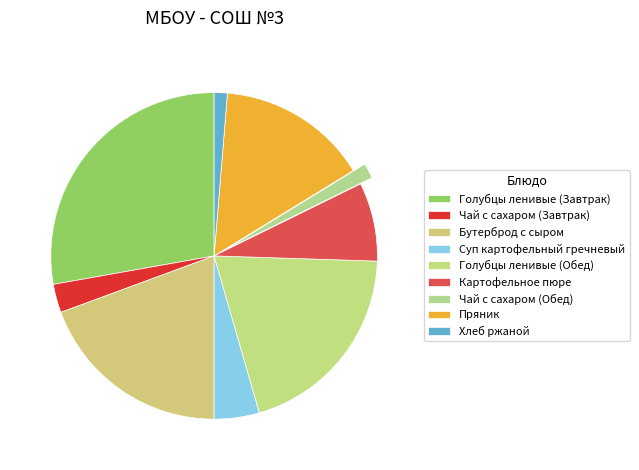

To the nearest percent, what is the difference between the Картофельное пюре and Пряник slice percentages?

7%